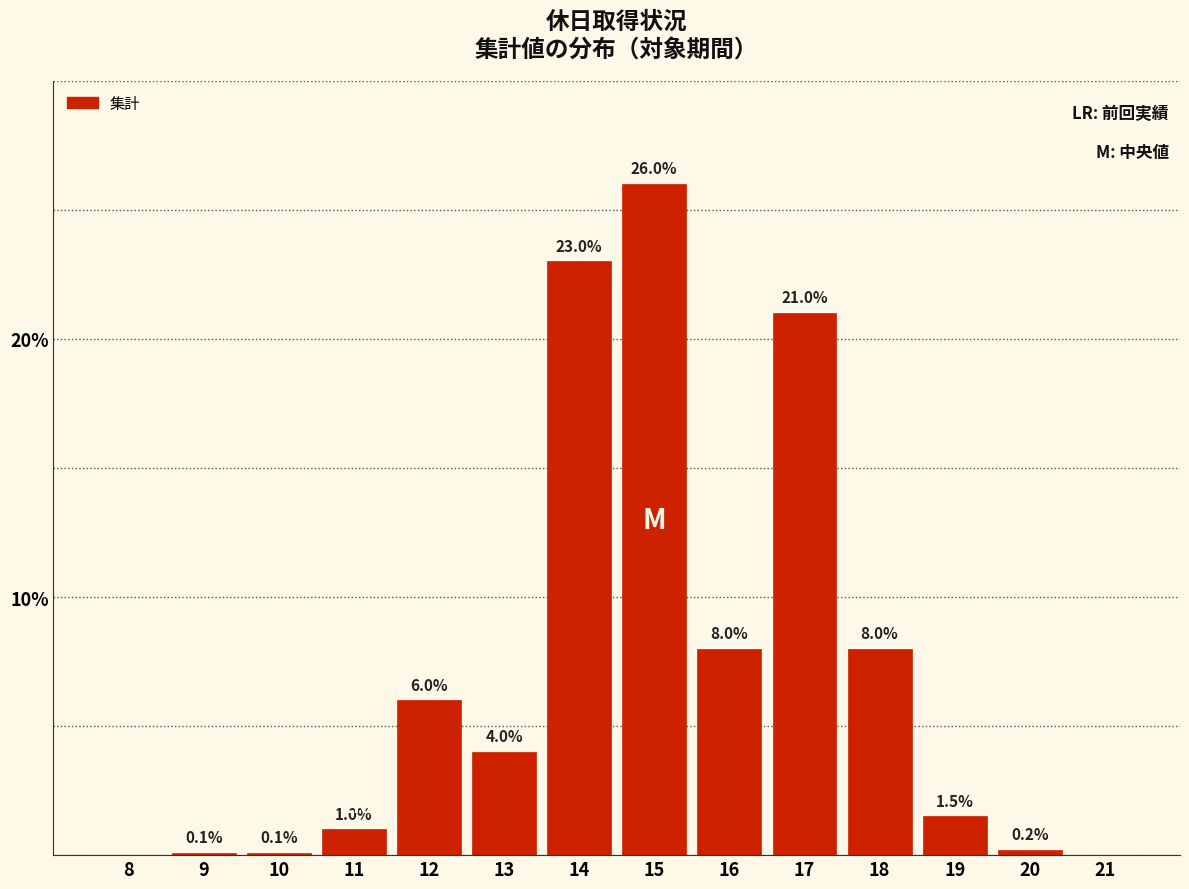

Reading left to right, what are all the values shown in this chart?

8=0.0	9=0.1	10=0.1	11=1.0	12=6.0	13=4.0	14=23.0	15=26.0	16=8.0	17=21.0	18=8.0	19=1.5	20=0.2	21=0.0